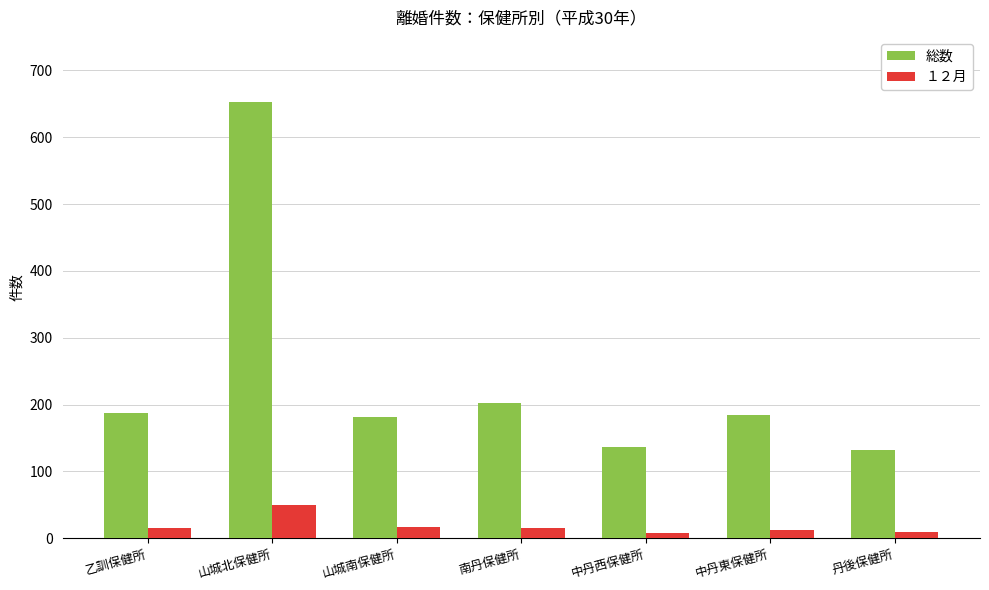

Which series has the largest range (max minus min)?

総数